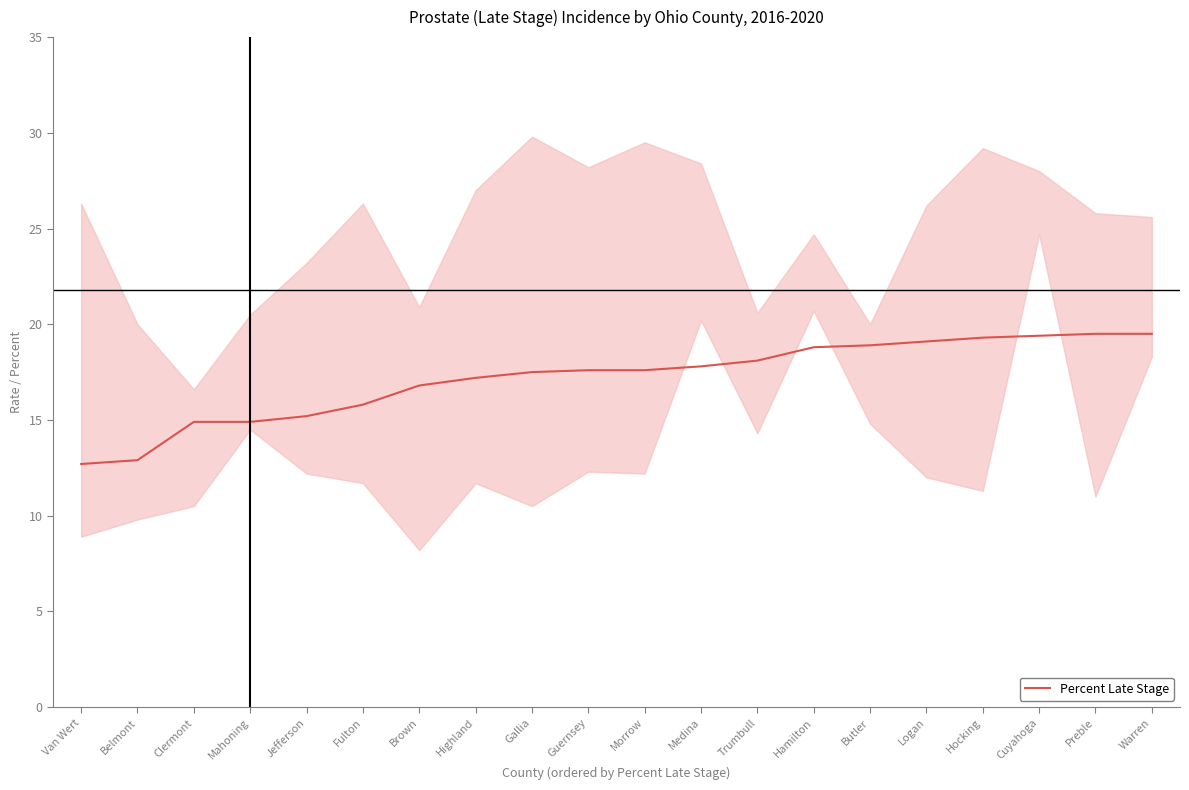

What is the sum of all values?

343.5